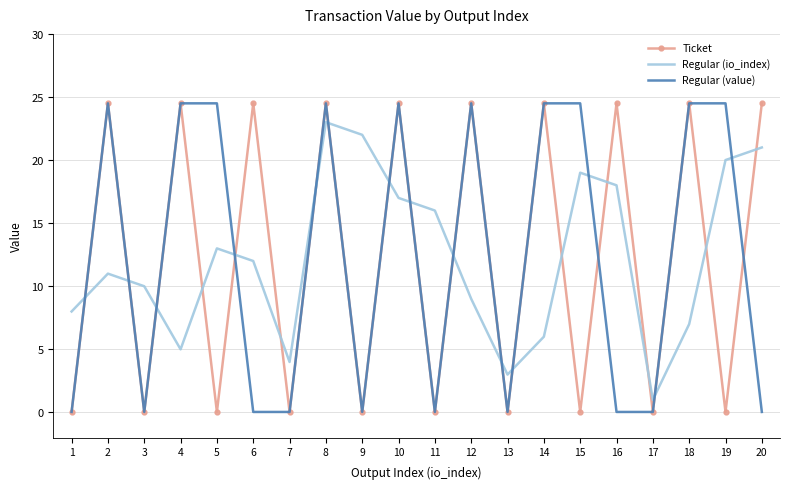

What is the difference between the second highest and second lowest values in the Regular (io_index) series?

19.0